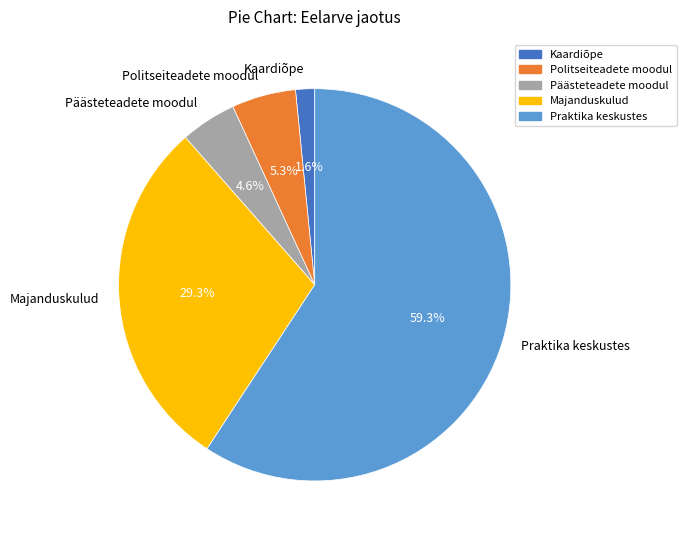

What is the smallest slice in the pie chart?

Kaardiõpe